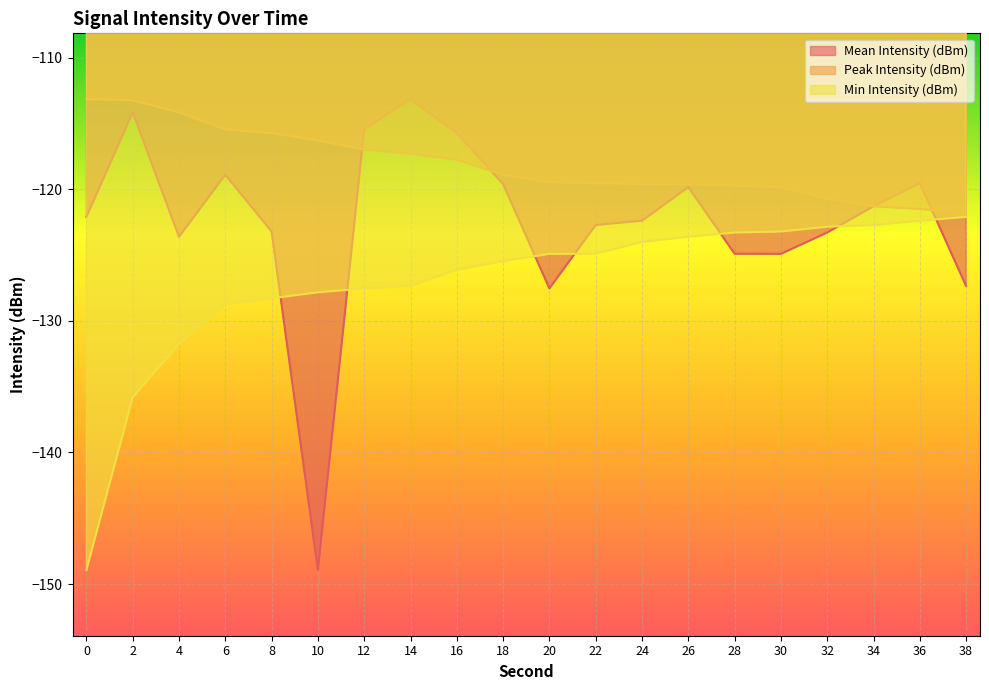

True or false: Mean Intensity (dBm) has a value of -123.6 at 4.

True